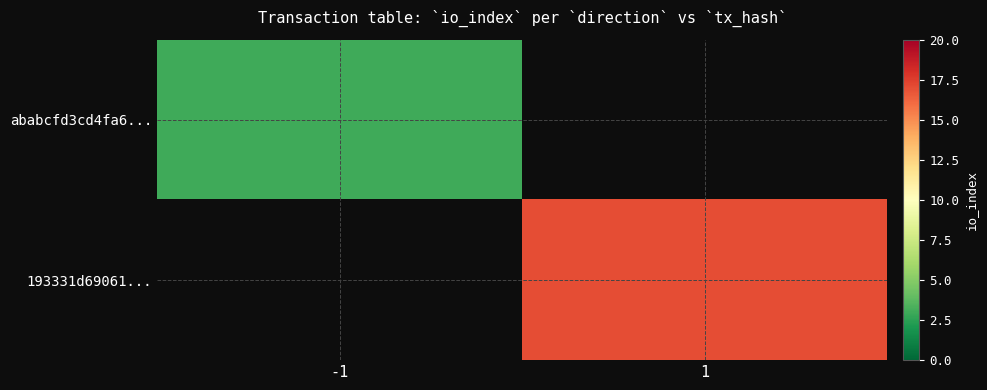

List the series in order of their peak value, lowest first.

ababcfd3cd4fa6..., 193331d69061...